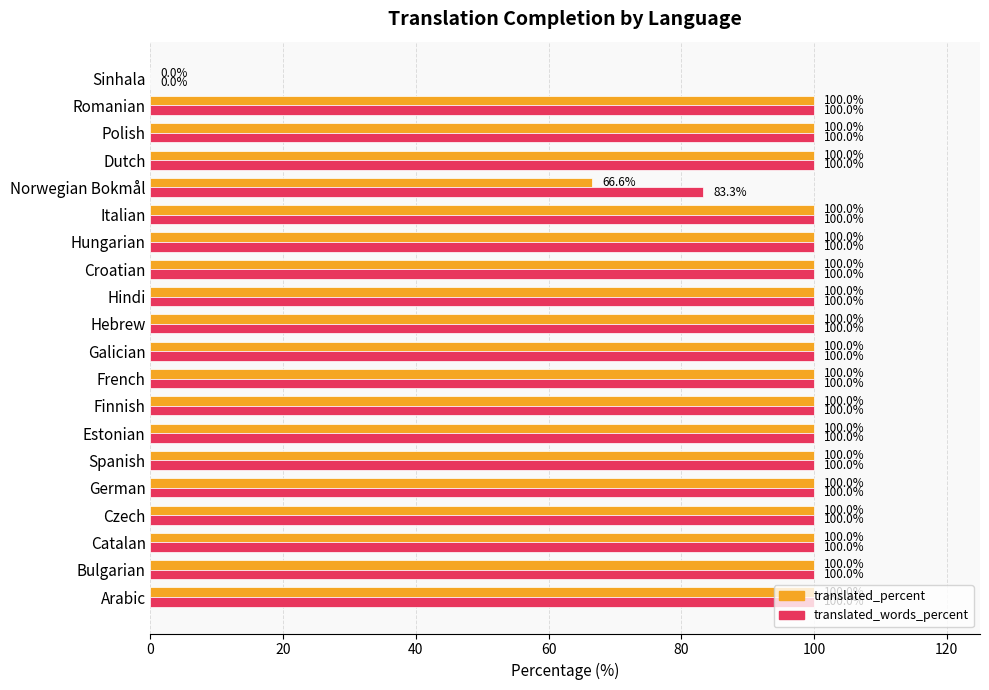

What is the total value across all series at Italian?

200.0